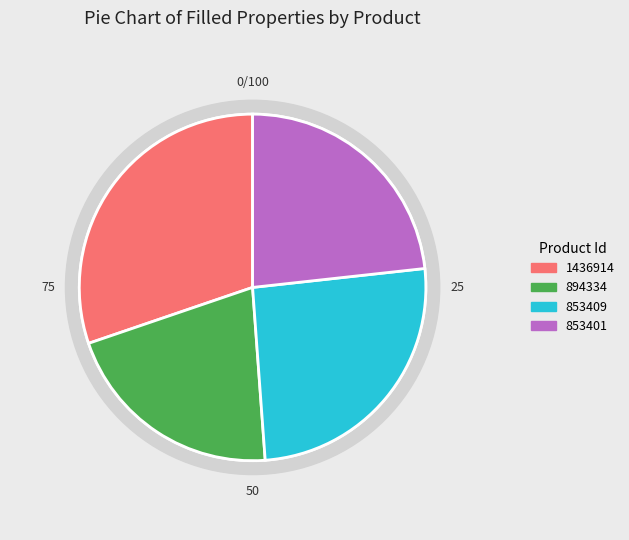

Which has a higher value, 853401 or 853409?

853409